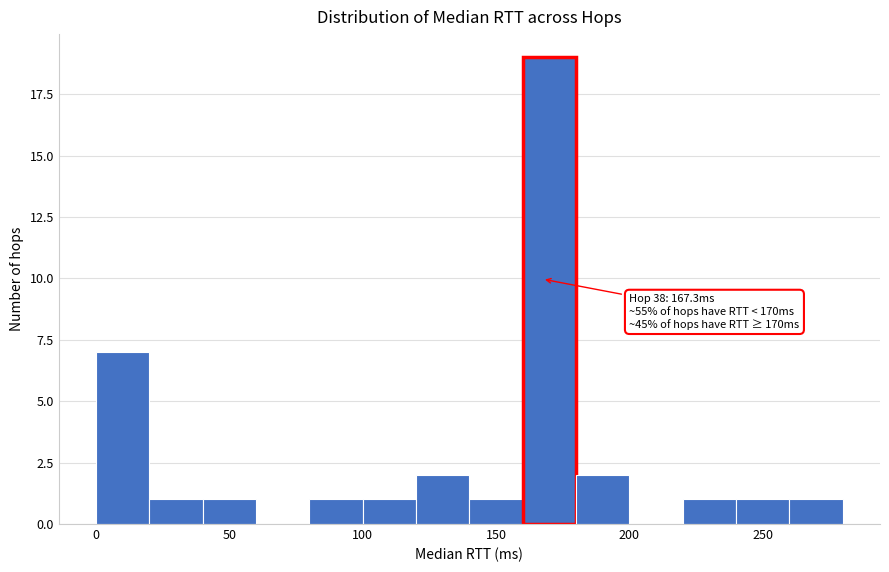

Over which range of the x-axis is the bar tallest?

160 to 180